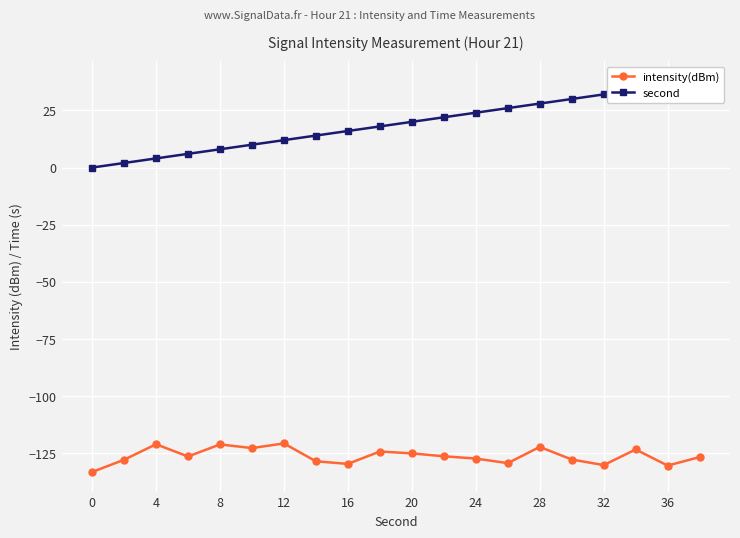

What is the difference between the intensity(dBm) values at 12 and 28?

1.5